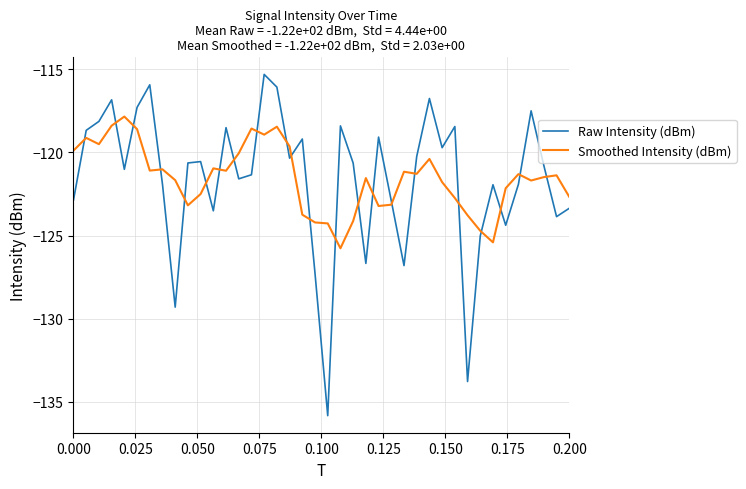

What is the minimum value shown in the chart?

-135.8